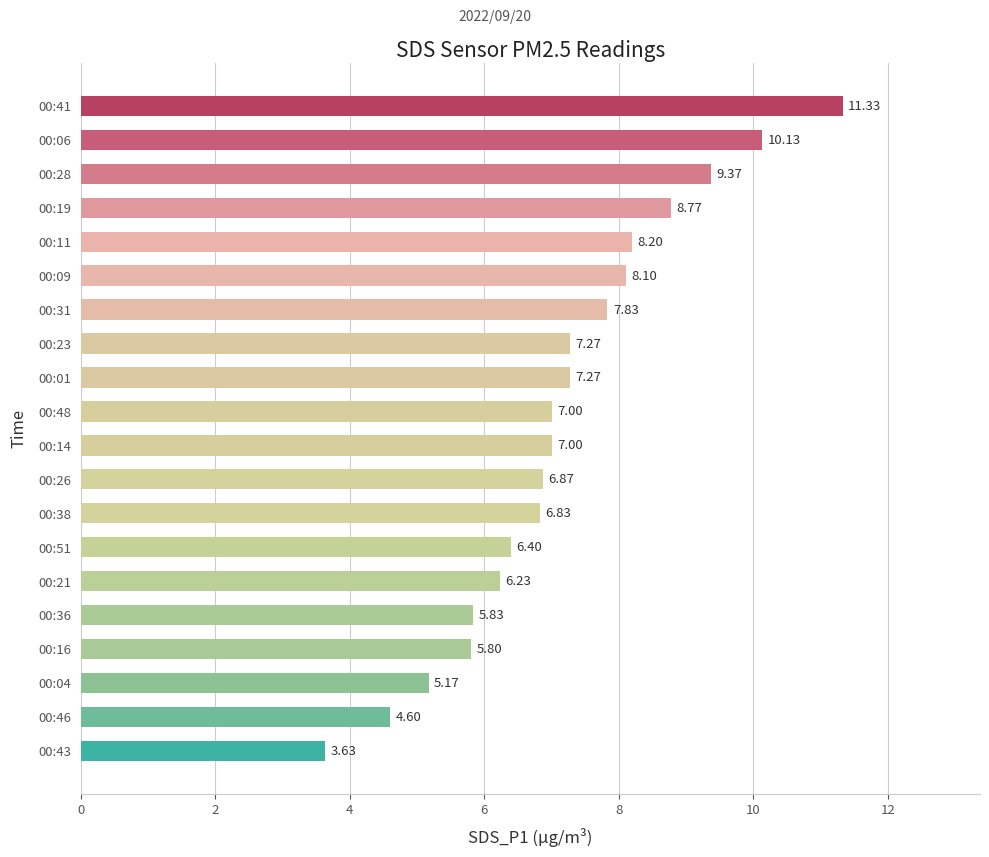

What is the sum of the values at 00:04 and 00:06?

15.3